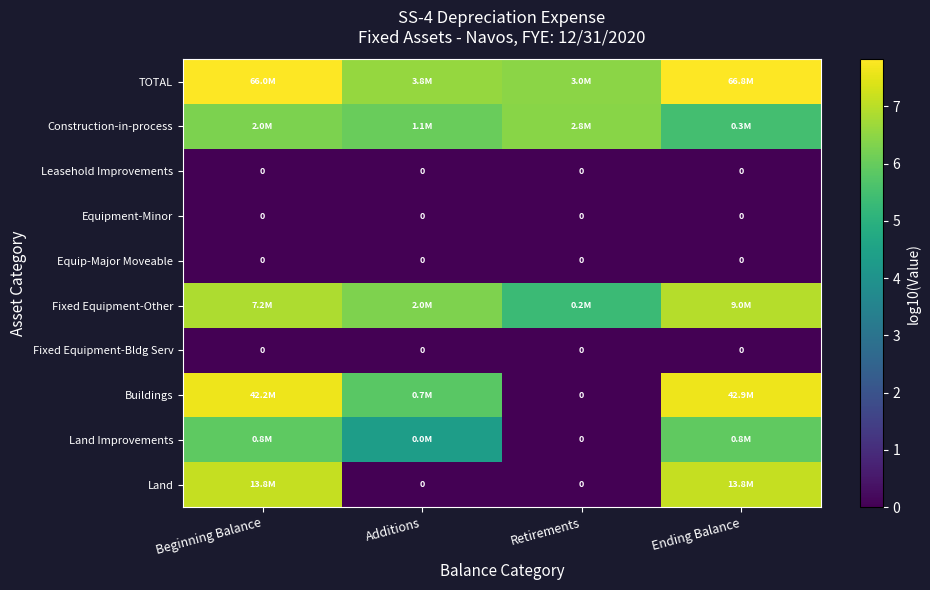

How many values in the Buildings series are below 7?

2